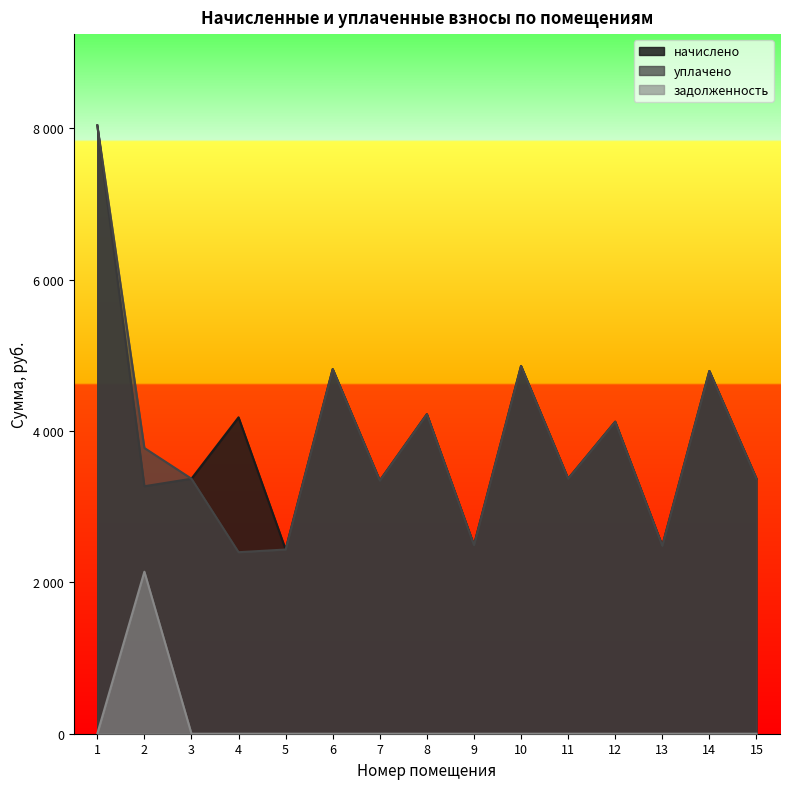

The начислено series shows 4222.8 at 8. True or false?

True